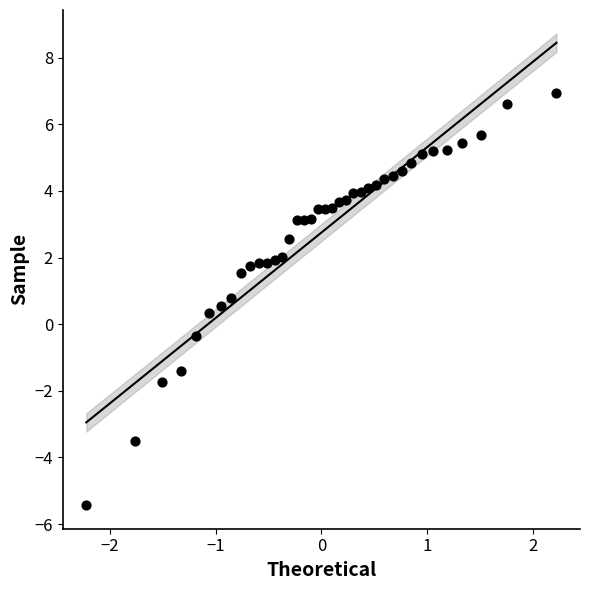

What is the range of X values (max minus min)?

4.4